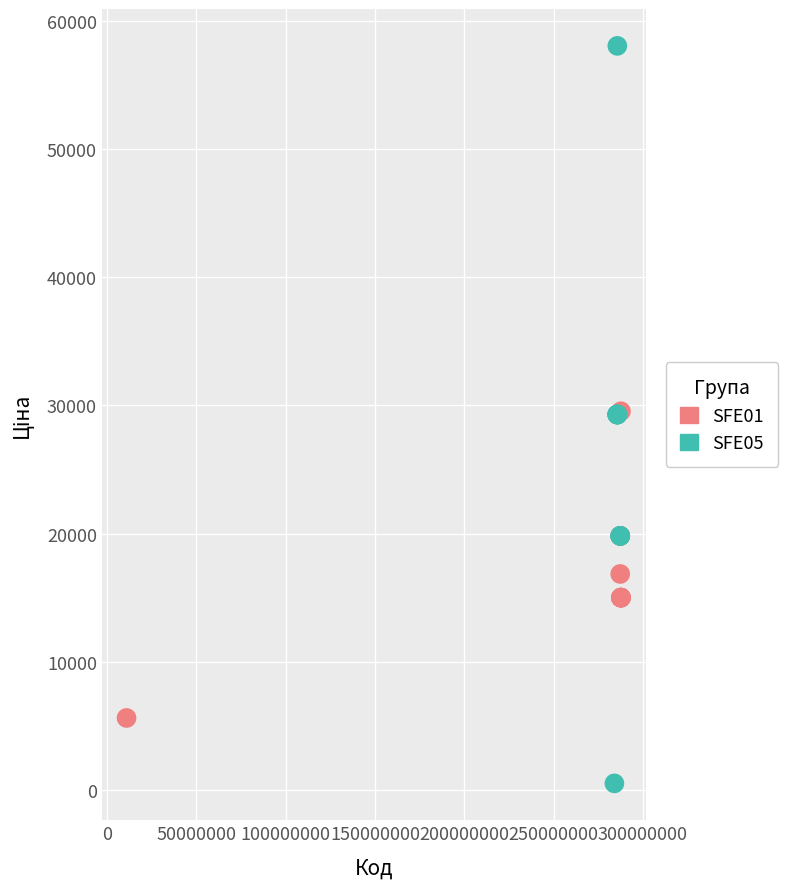

Which series reaches the minimum Y coordinate?

SFE05